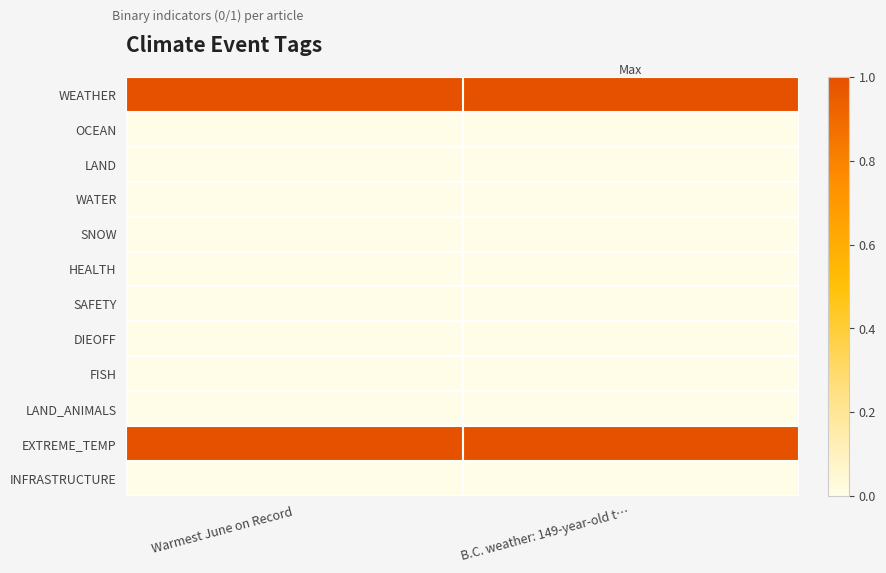

Reading left to right, transcribe all the data shown in this chart.

WEATHER: Warmest June on Record=1	B.C. weather: 149-year-old t…=1
OCEAN: Warmest June on Record=0	B.C. weather: 149-year-old t…=0
LAND: Warmest June on Record=0	B.C. weather: 149-year-old t…=0
WATER: Warmest June on Record=0	B.C. weather: 149-year-old t…=0
SNOW: Warmest June on Record=0	B.C. weather: 149-year-old t…=0
HEALTH: Warmest June on Record=0	B.C. weather: 149-year-old t…=0
SAFETY: Warmest June on Record=0	B.C. weather: 149-year-old t…=0
DIEOFF: Warmest June on Record=0	B.C. weather: 149-year-old t…=0
FISH: Warmest June on Record=0	B.C. weather: 149-year-old t…=0
LAND_ANIMALS: Warmest June on Record=0	B.C. weather: 149-year-old t…=0
EXTREME_TEMP: Warmest June on Record=1	B.C. weather: 149-year-old t…=1
INFRASTRUCTURE: Warmest June on Record=0	B.C. weather: 149-year-old t…=0